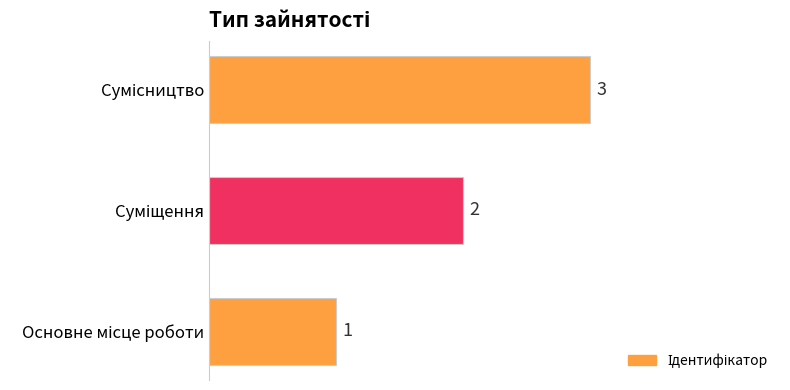

Does the chart contain stacked bars?

No